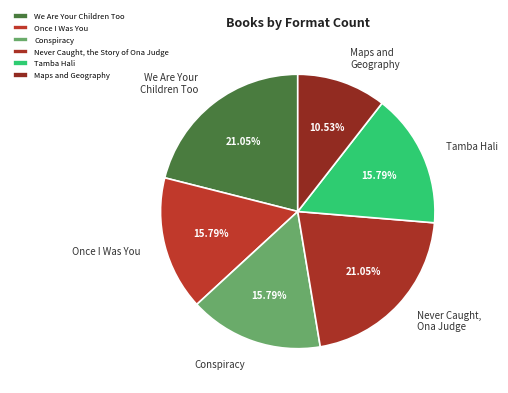

Is there any slice that represents more than half of the pie?

No